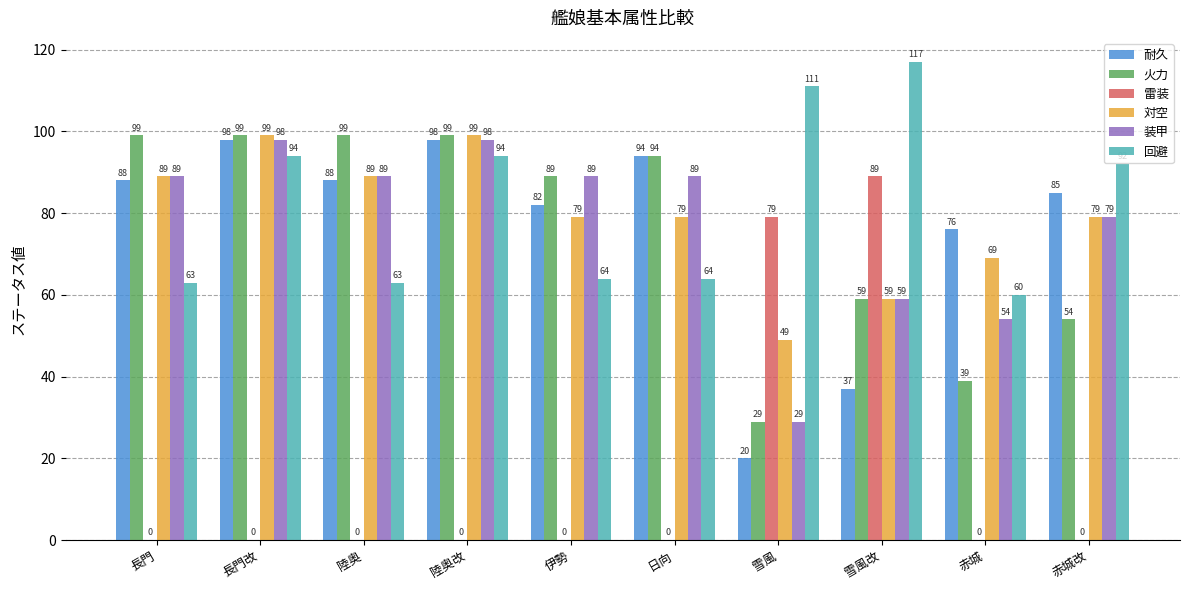

At which category does the chart reach its peak across all series?

雪風改